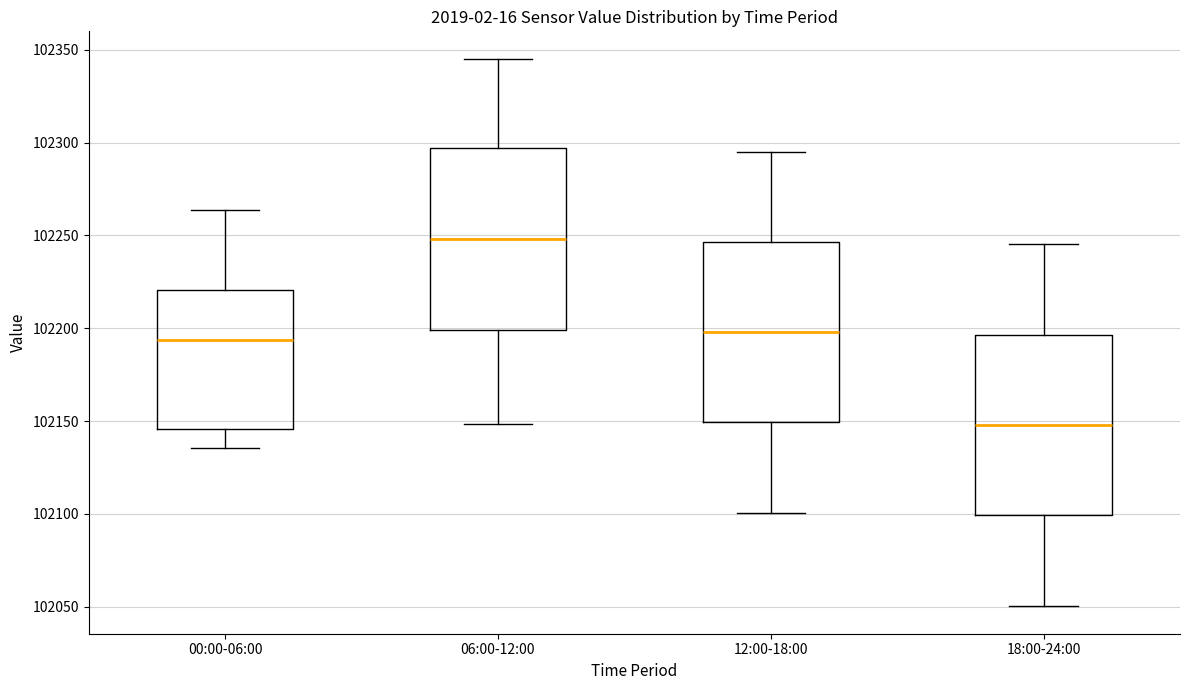

Reading left to right, read every box against the y-axis: the position of its median line, the range the box covers, and the ends of its whiskers. The values are not printed on the chart, so give them approximately, as read against the axis.

00:00-06:00: median 102195, box 102145 to 102220, whiskers 102135 to 102265
06:00-12:00: median 102250, box 102200 to 102295, whiskers 102150 to 102345
12:00-18:00: median 102200, box 102150 to 102245, whiskers 102100 to 102295
18:00-24:00: median 102150, box 102100 to 102195, whiskers 102050 to 102245